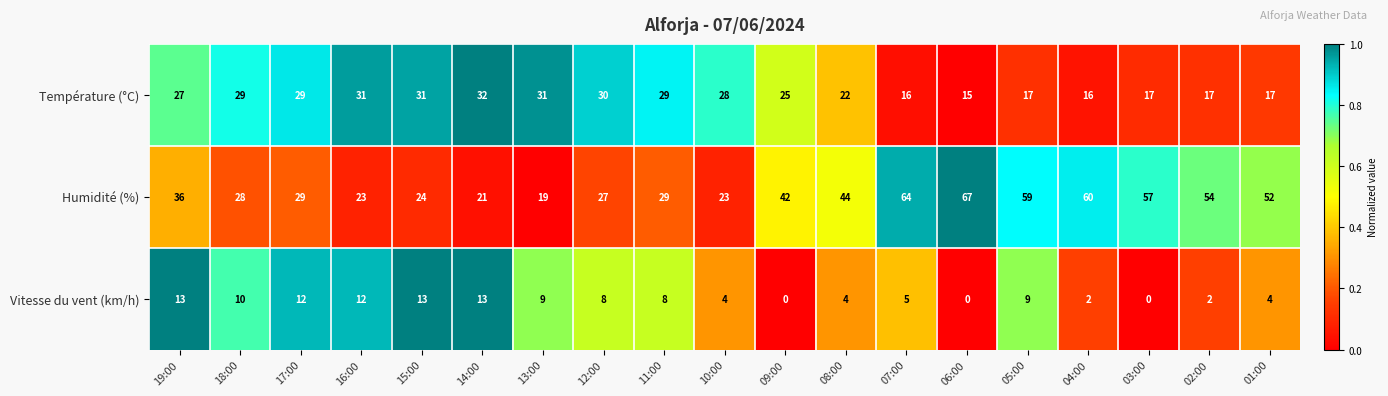

The Vitesse du vent (km/h) series shows 3 at 13:00. True or false?

False